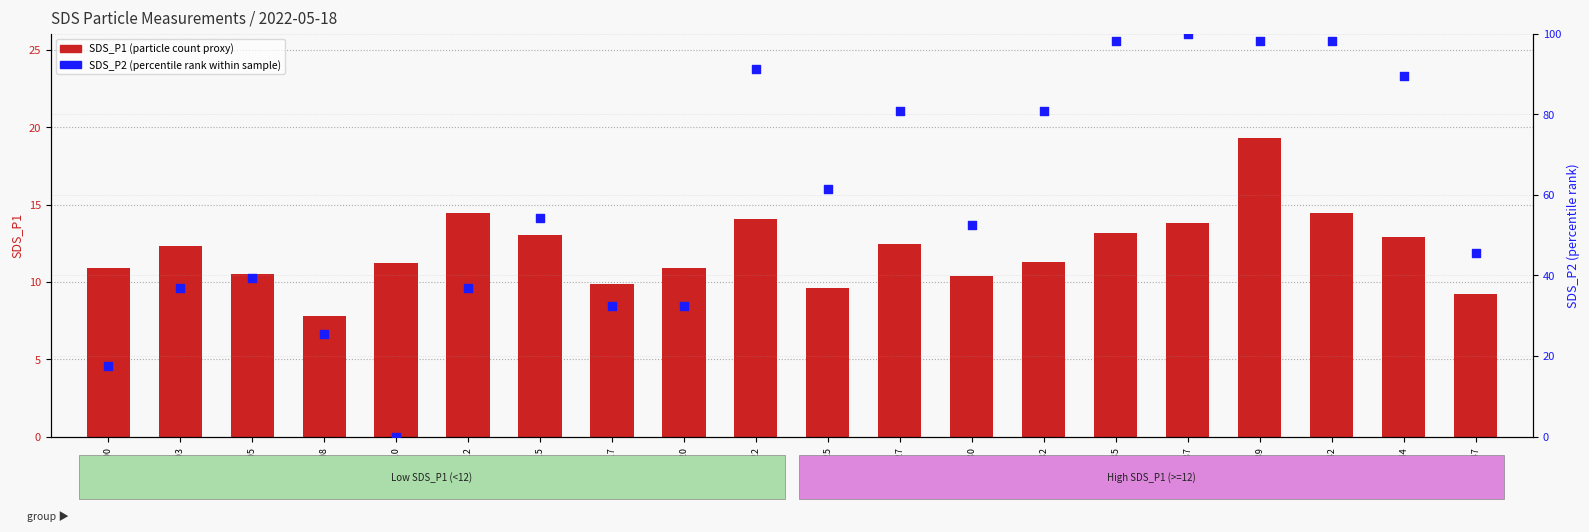

Which series reaches the maximum Y coordinate?

SDS_P2 (percentile rank)